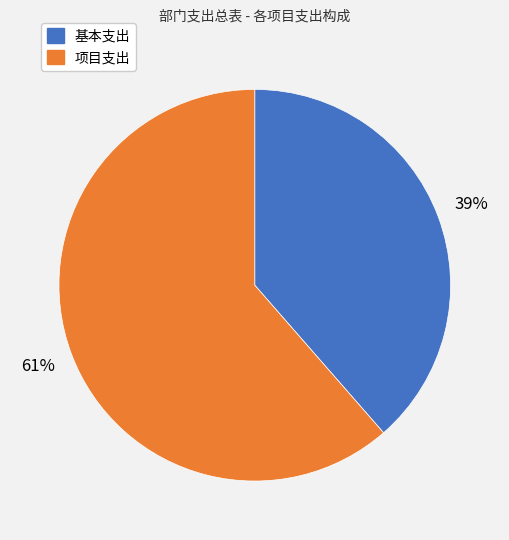

The 基本支出 slice represents 31% of the pie. True or false?

False